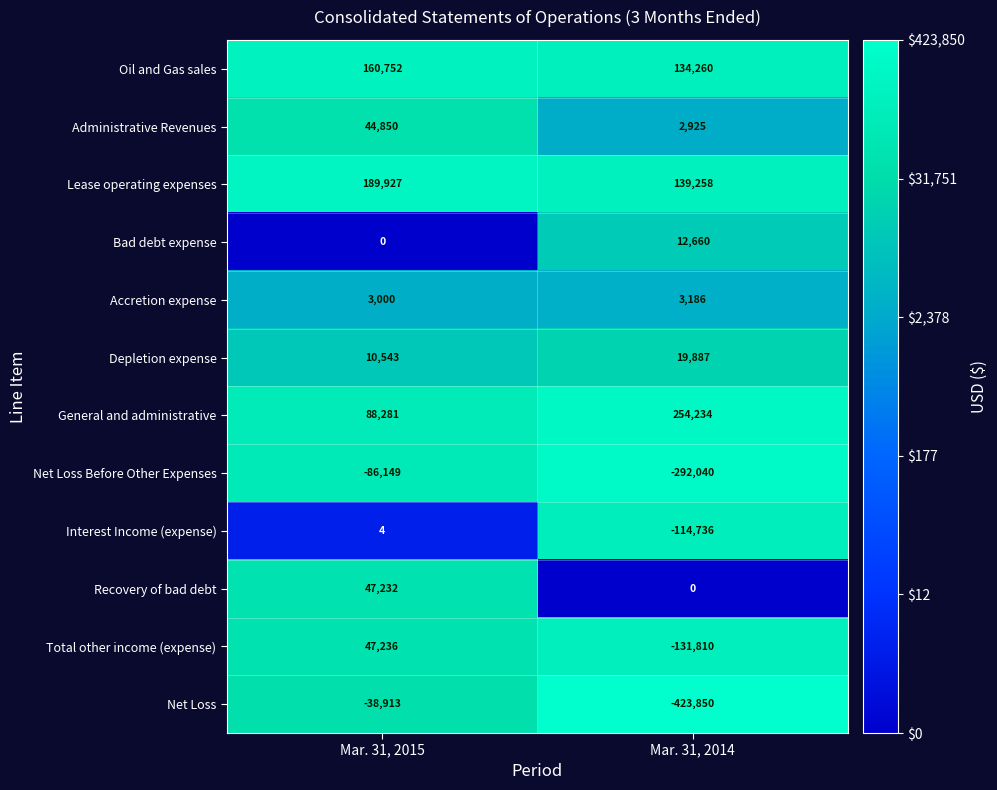

What value does the Net Loss Before Other Expenses series have at Mar. 31, 2014?

-292040